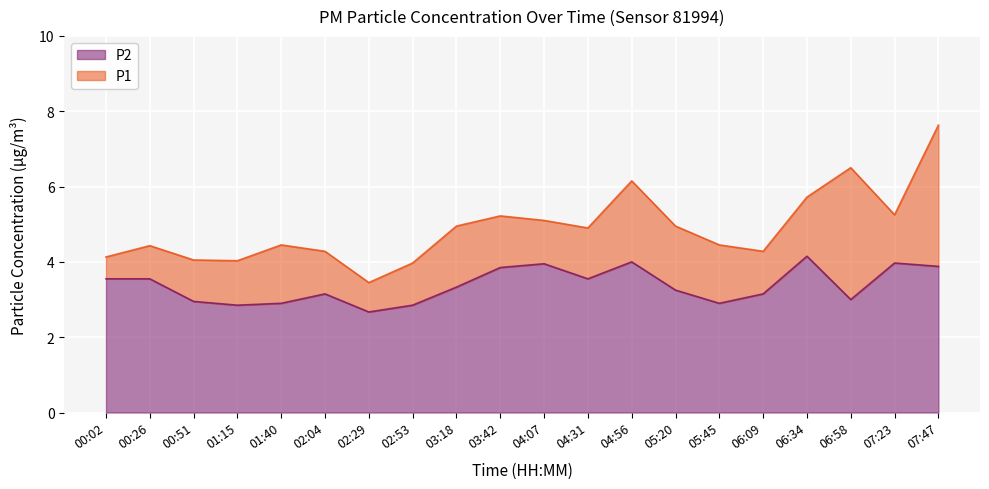

True or false: P1 and P2 intersect in this chart.

False